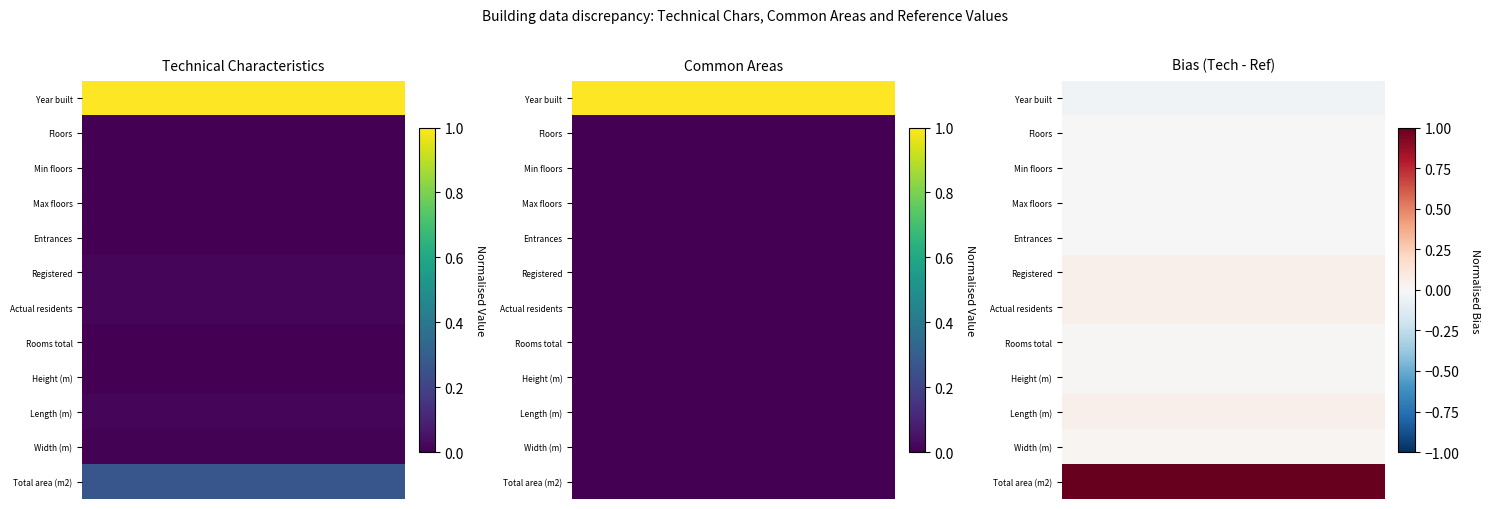

How many data points does each series have?

8